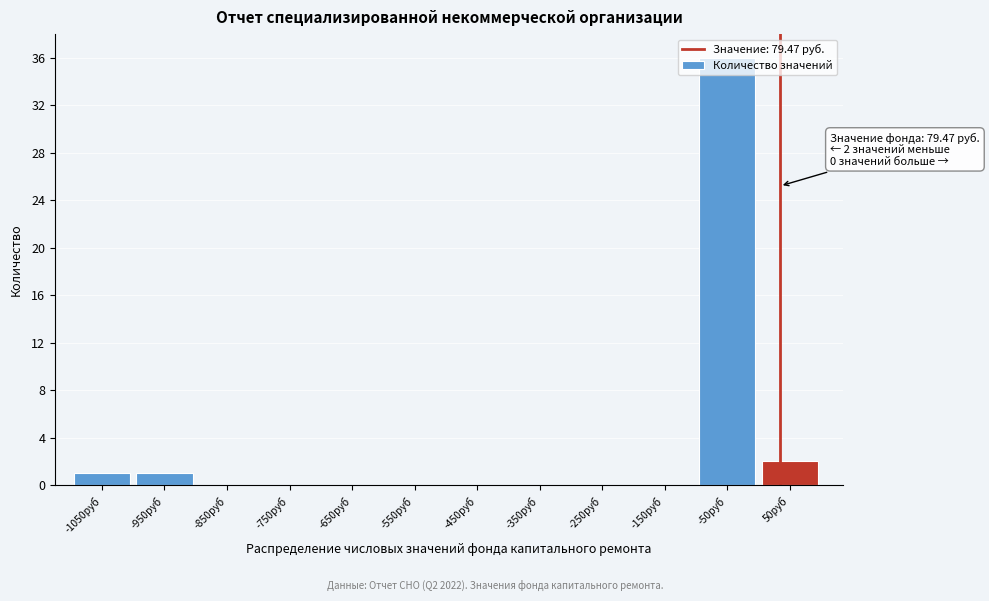

Which label corresponds to the largest value in the chart?

-50руб